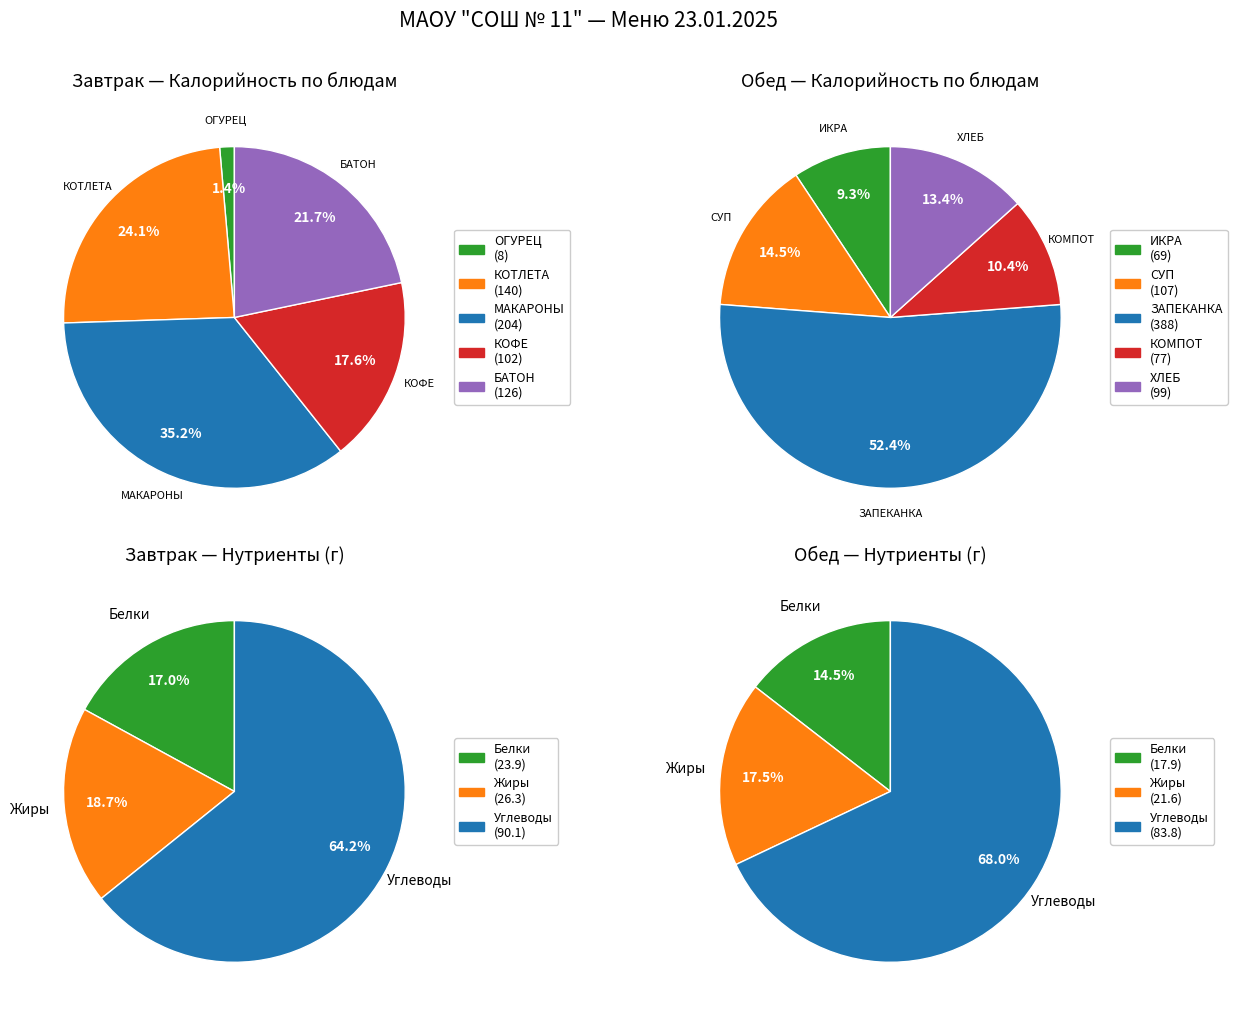

Rank the series by their maximum value, from lowest to highest.

Завтрак, Обед